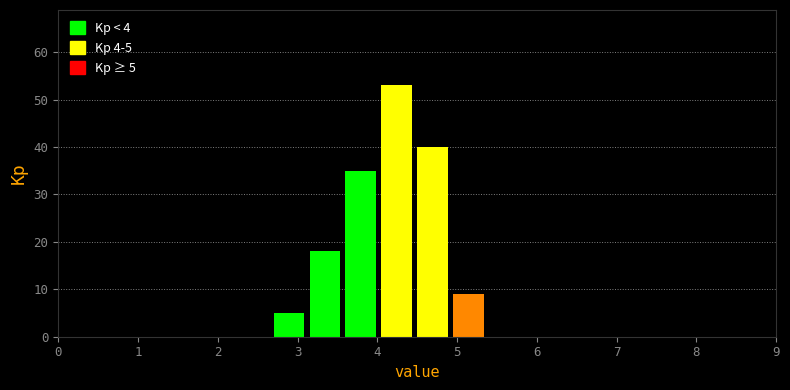

Over which range of the x-axis is the bar tallest?

4.05 to 4.50